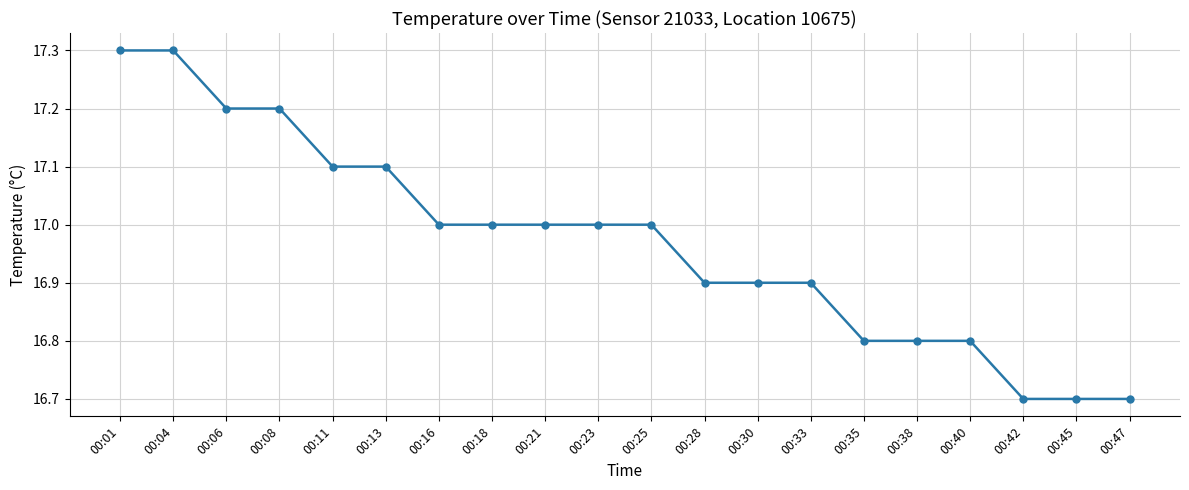

What is the change in value from 00:06 to 00:45?

-0.5